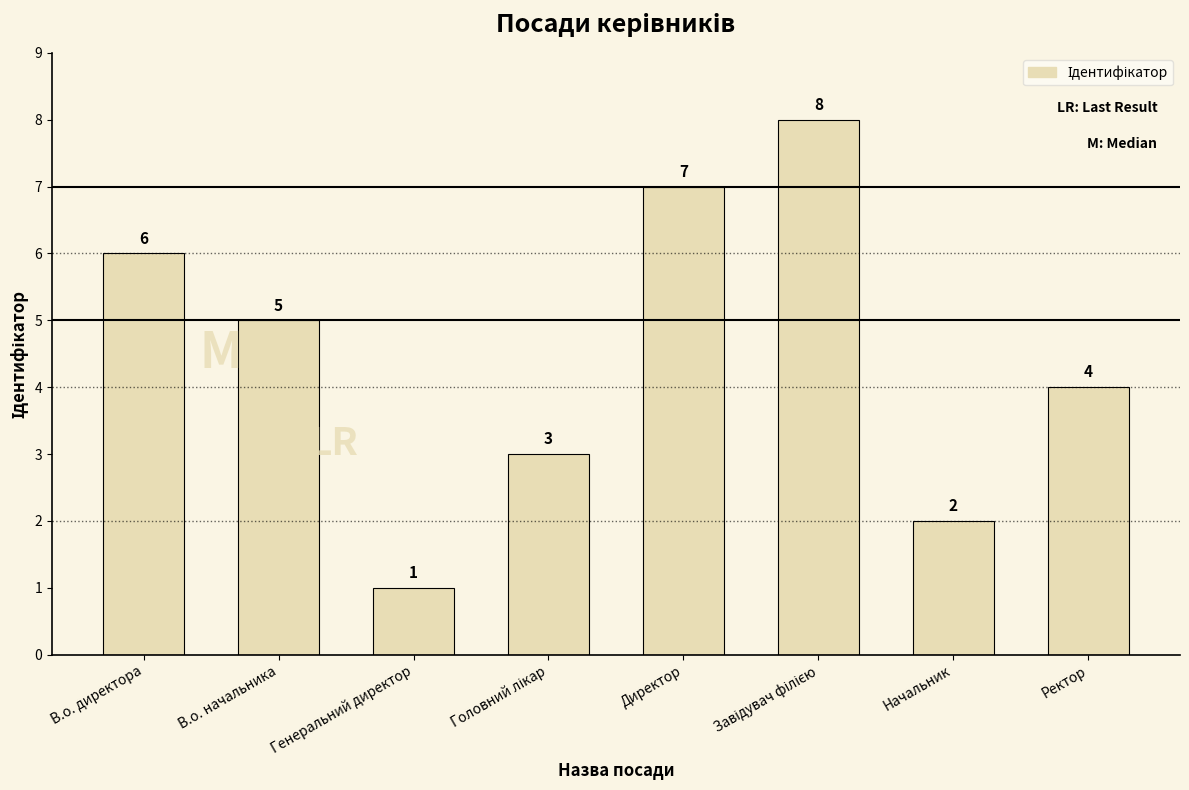

What position from the right is Начальник?

2